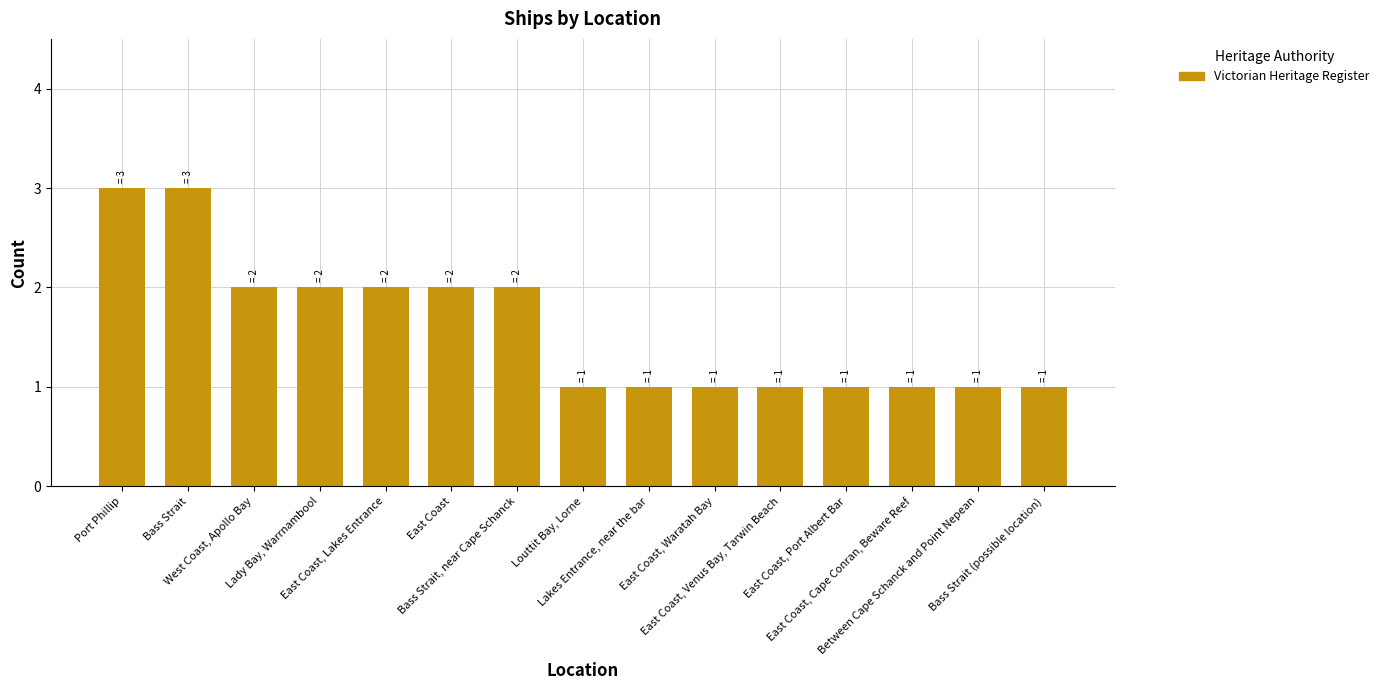

What is the smallest value displayed?

1